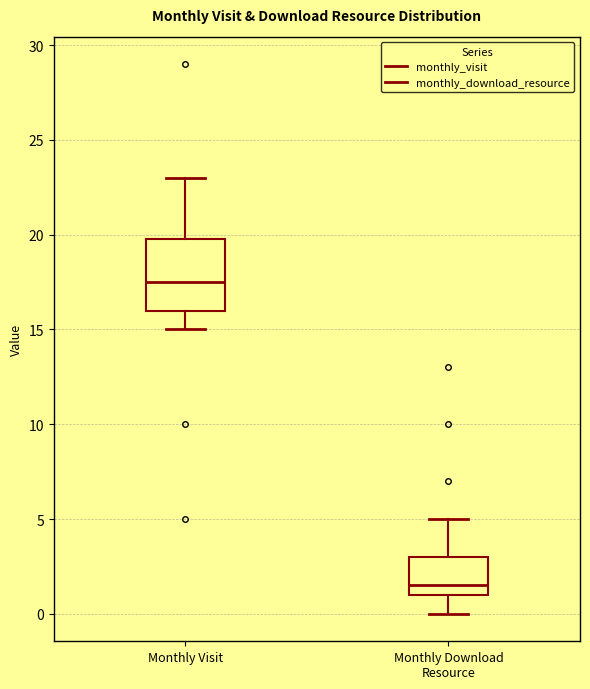

Reading left to right, read every box against the y-axis: the position of its median line, the range the box covers, and the ends of its whiskers. The values are not printed on the chart, so give them approximately, as read against the axis.

Monthly Visit: median 17.5, box 16.0 to 20.0, whiskers 15.0 to 23.0
Monthly Download Resource: median 1.5, box 1.0 to 3.0, whiskers 0.0 to 5.0